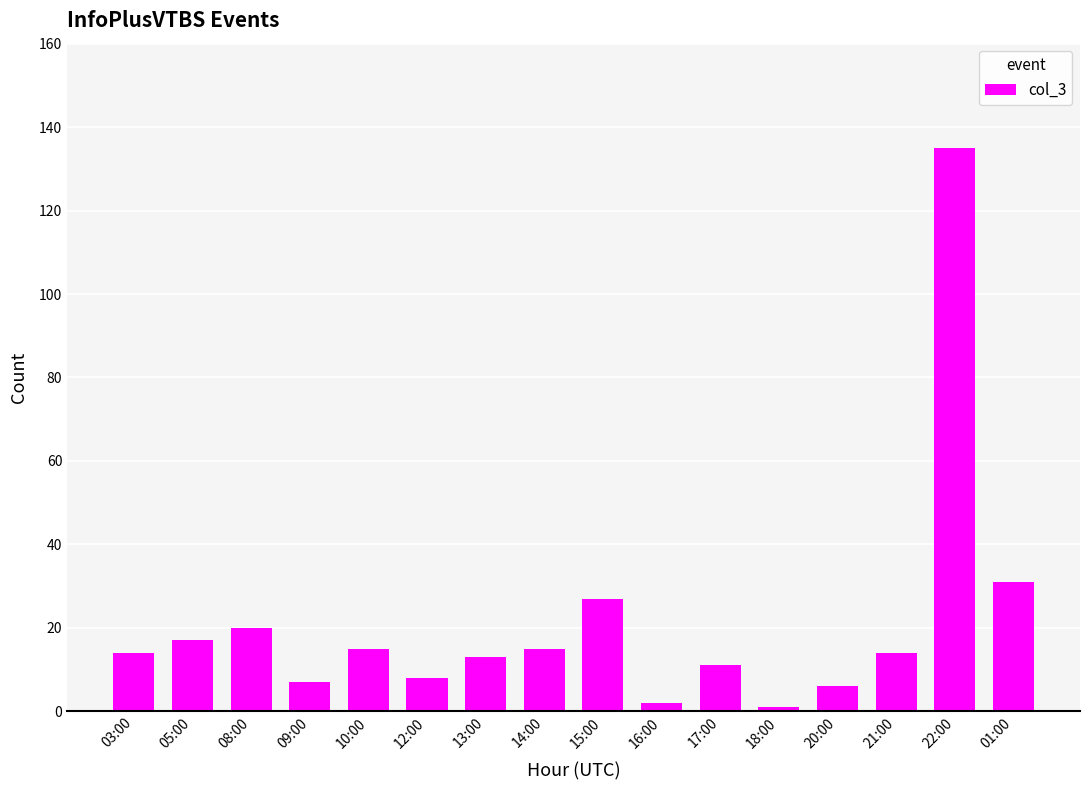

What is the change in value from 10:00 to 21:00?

-1